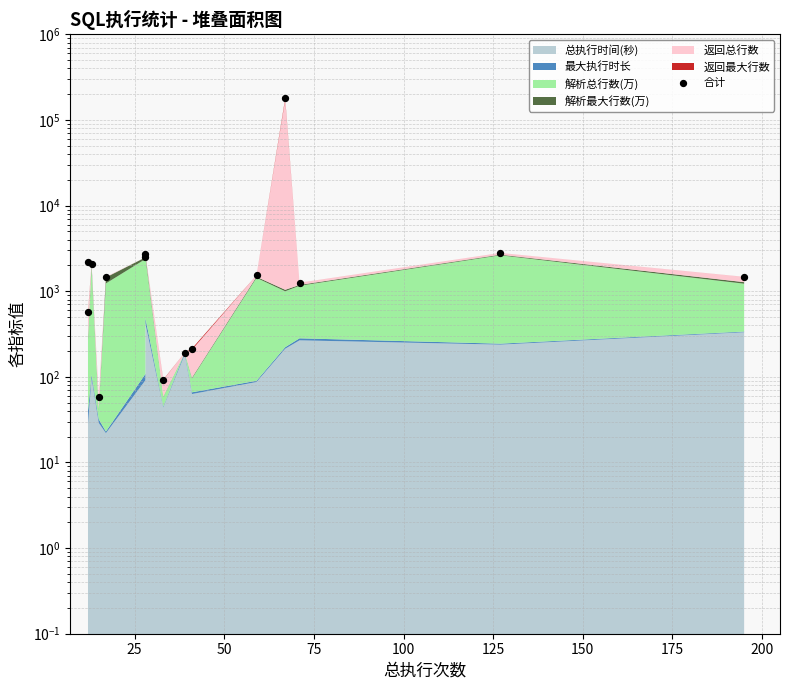

Approximately how many times larger is the value at 125 compared to 25?

4.4